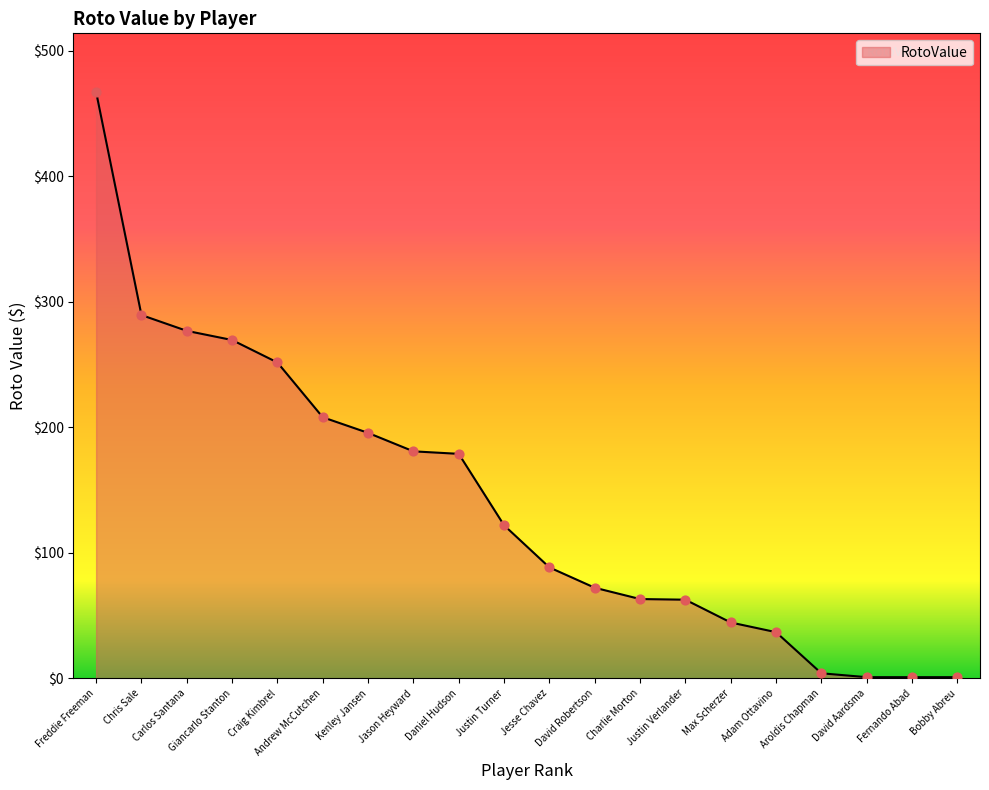

What is the ratio of the value at Max Scherzer to the value at Charlie Morton?

0.7